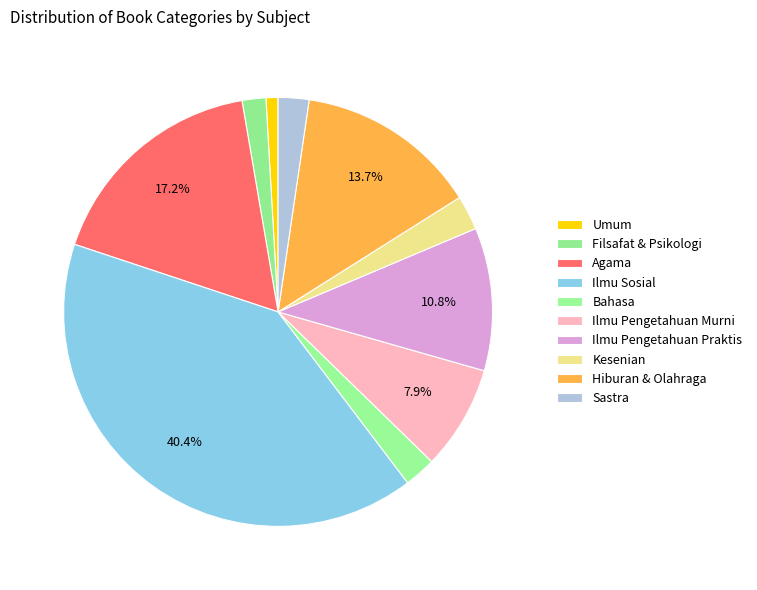

To the nearest percent, what portion does Ilmu Pengetahuan Praktis represent?

11%